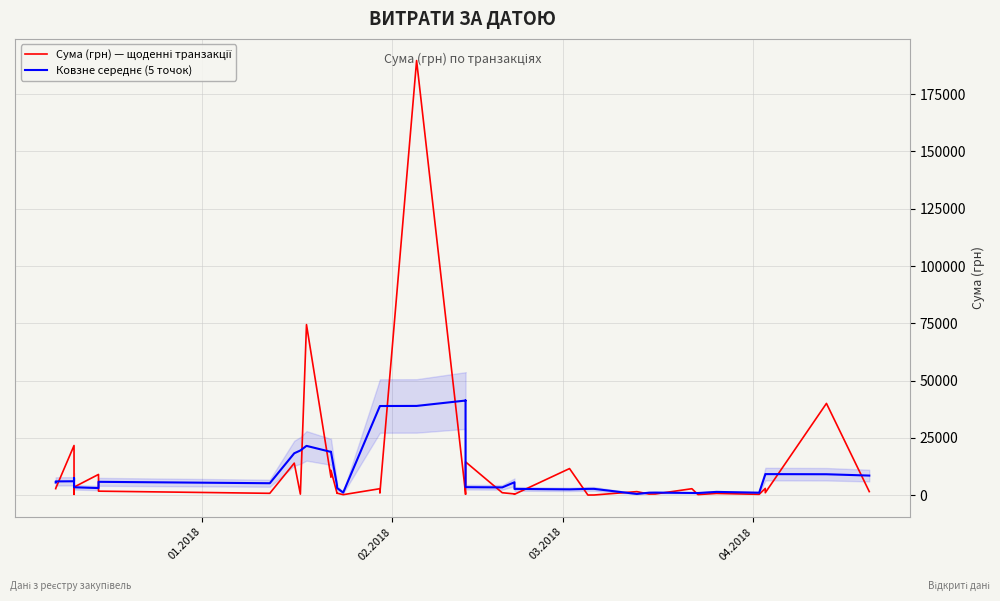

Is the value of Ковзне середнє (5 точок) at 32 greater than the value of Сума (грн) — щоденні транзакції at 03.2018?

No